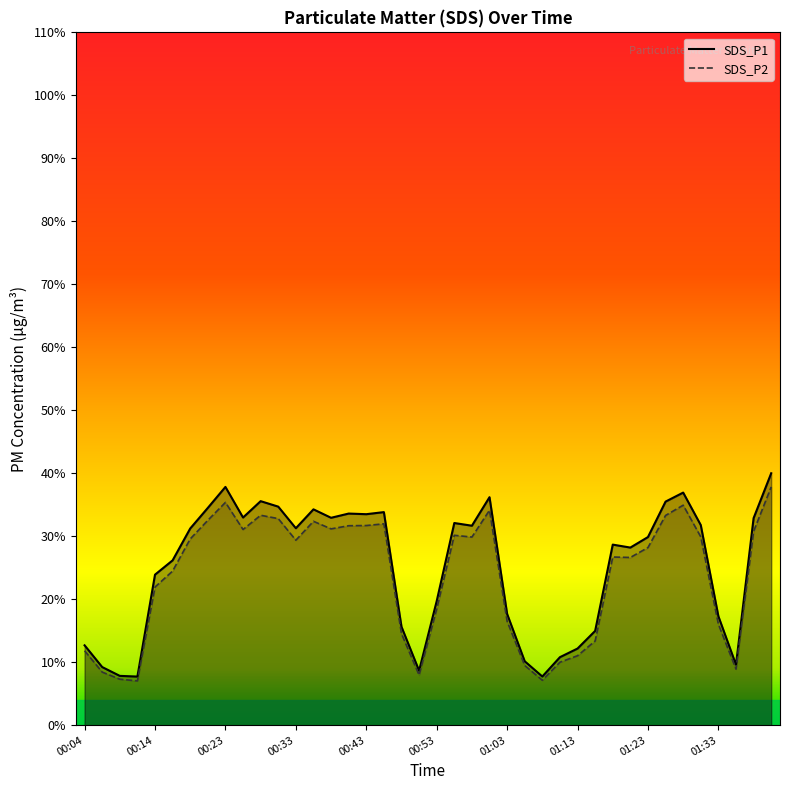

How many interior local peaks does the SDS_P1 series have?

9